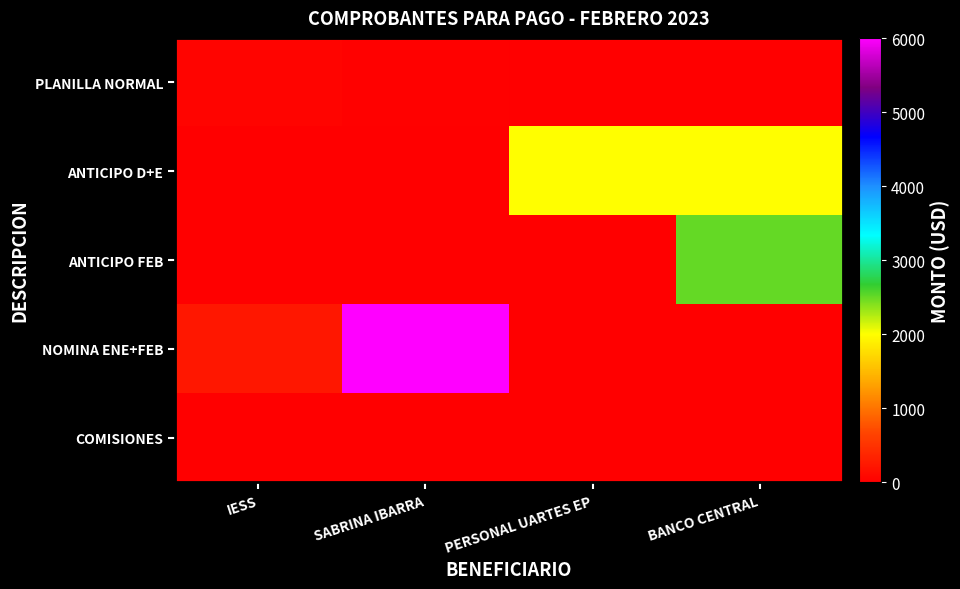

Which series has the largest total across all categories?

NOMINA ENE+FEB